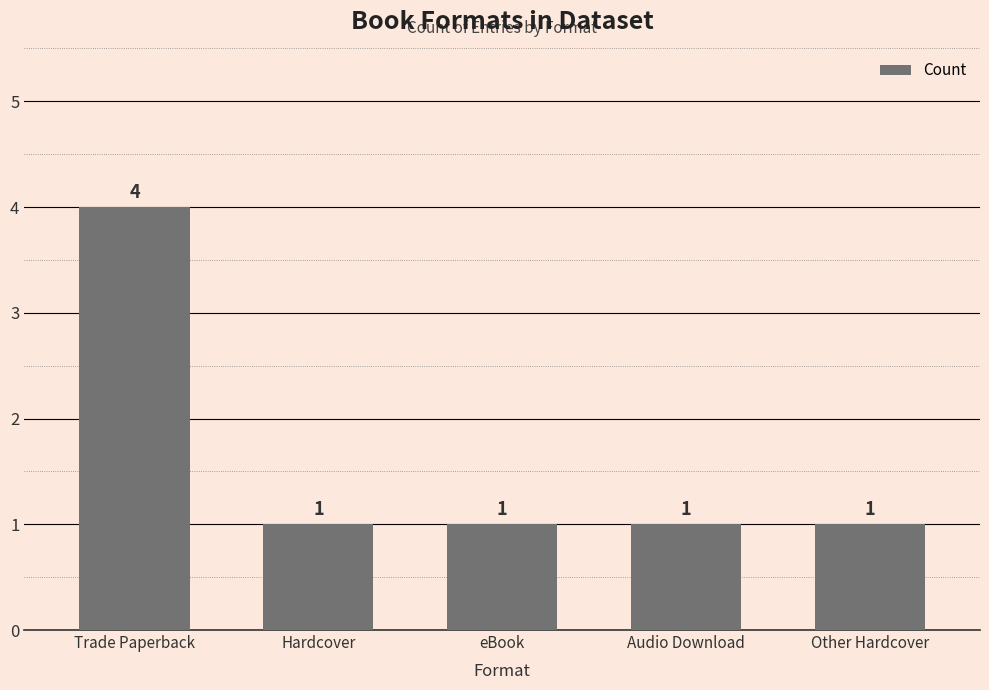

What is the maximum value shown in the chart?

4